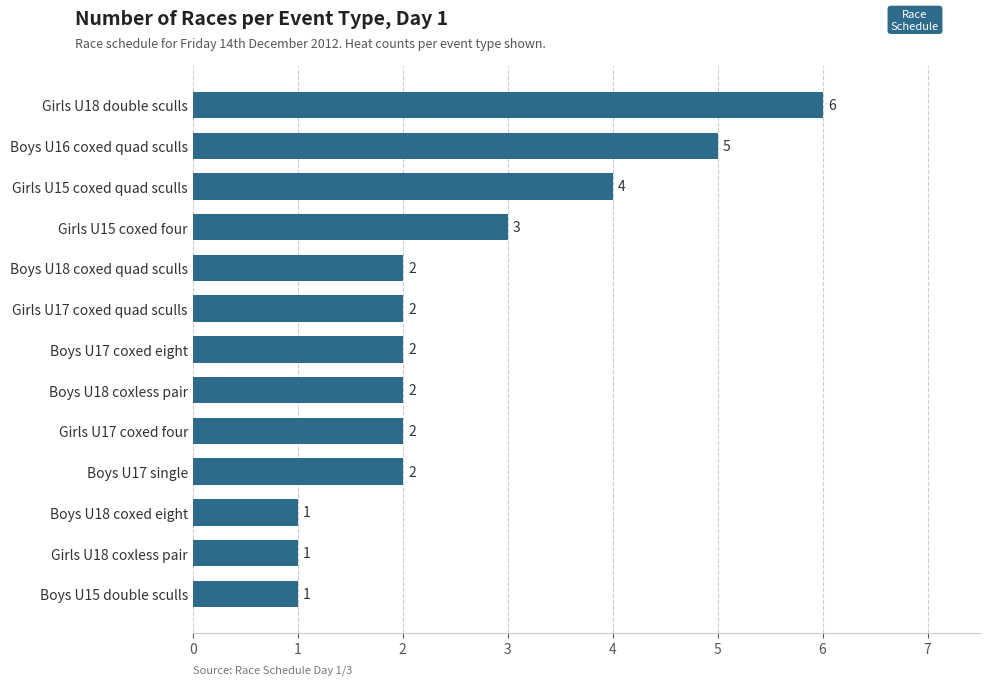

Reading bottom to top, extract all data points from this chart.

1	1	1	2	2	2	2	2	2	3	4	5	6